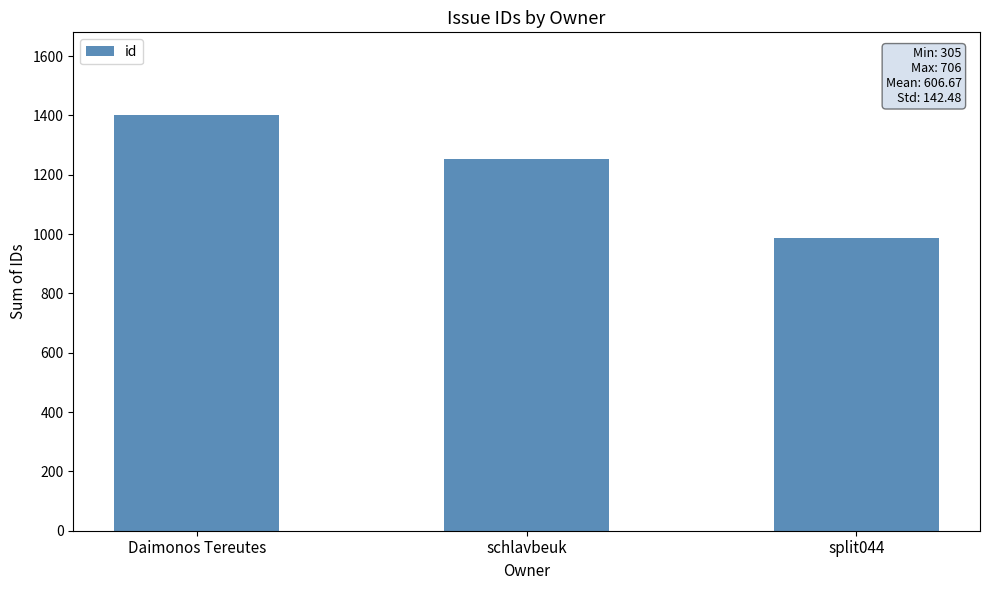

What is the greatest value displayed?

1400